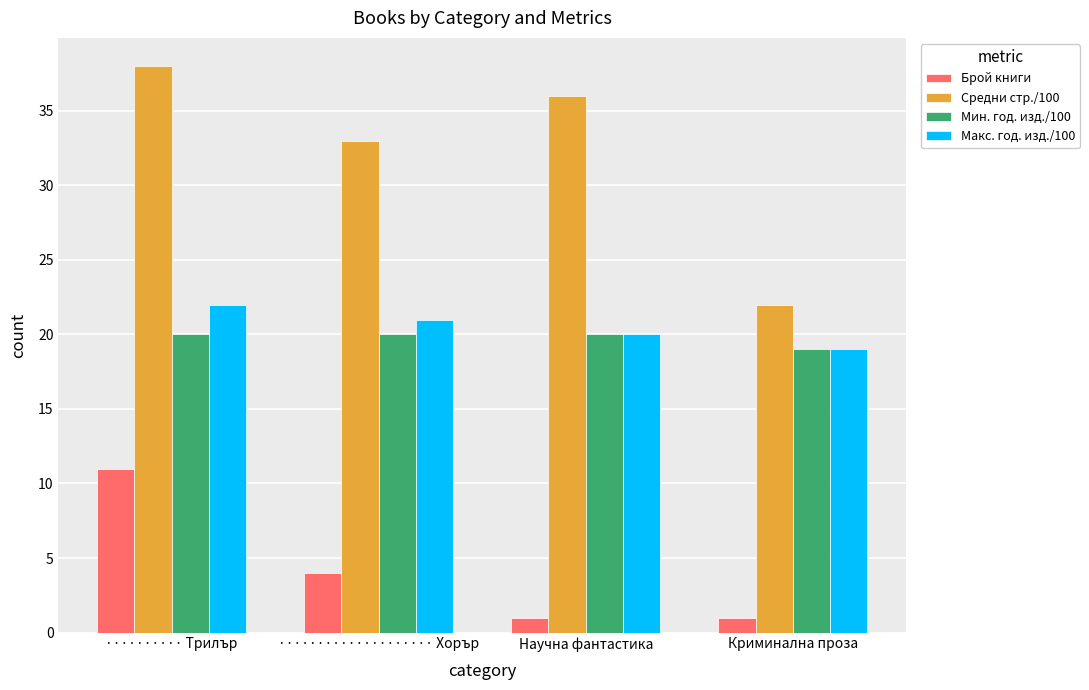

What is the label of the 3rd bar from the left?

Научна фантастика